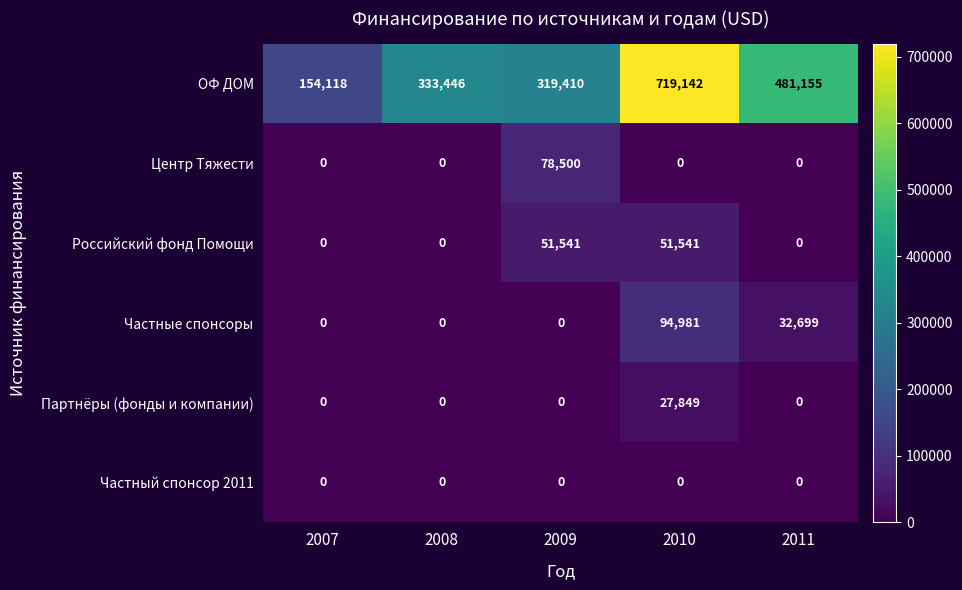

What is the sum of all Российский фонд Помощи values?

103082